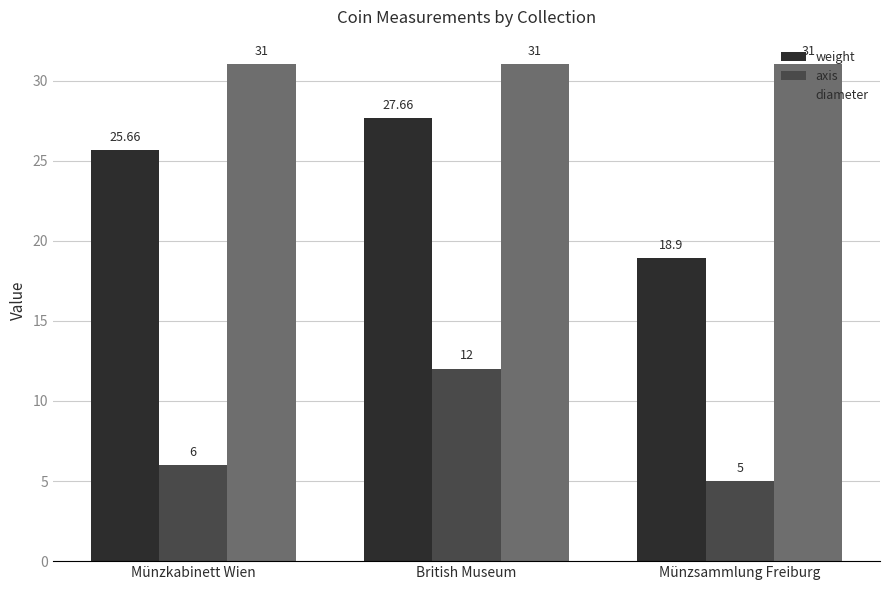

What is the greatest value displayed?

31.0